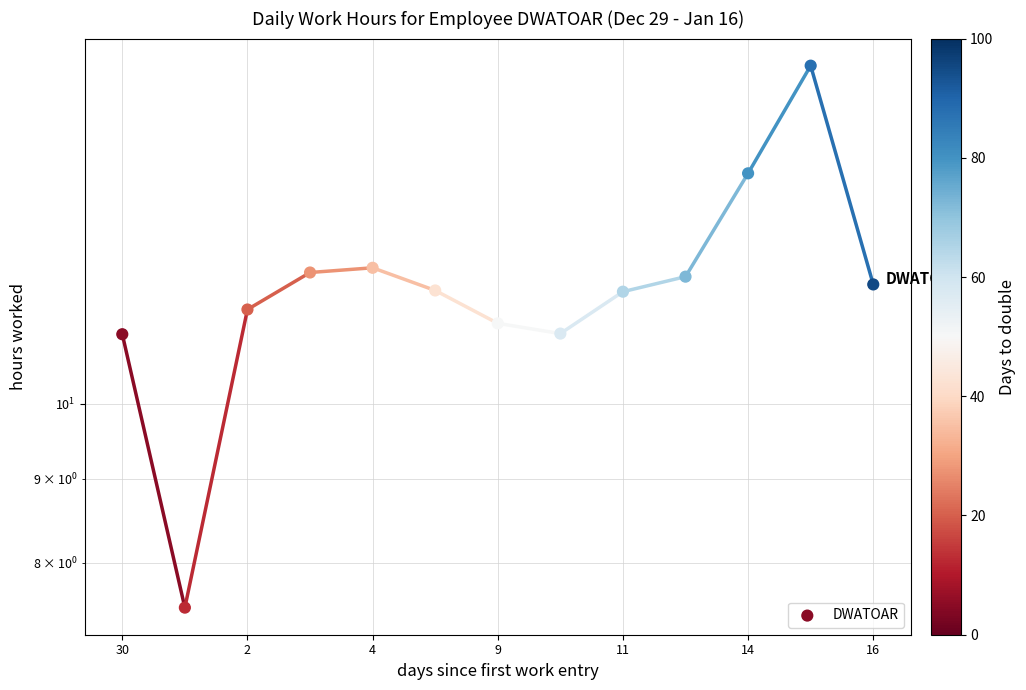

Approximately how many times larger is the value at 7 compared to 12?

0.9